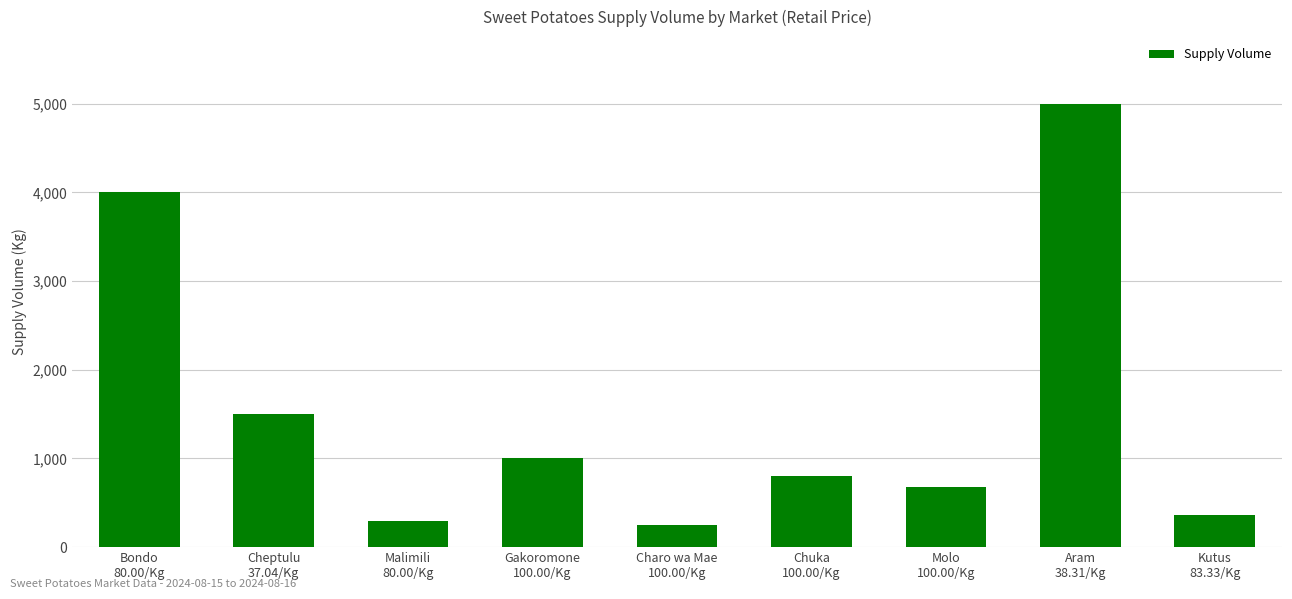

Reading left to right, list all the values displayed in this chart.

4000	1500	300	1000	250	800	680	5000	360